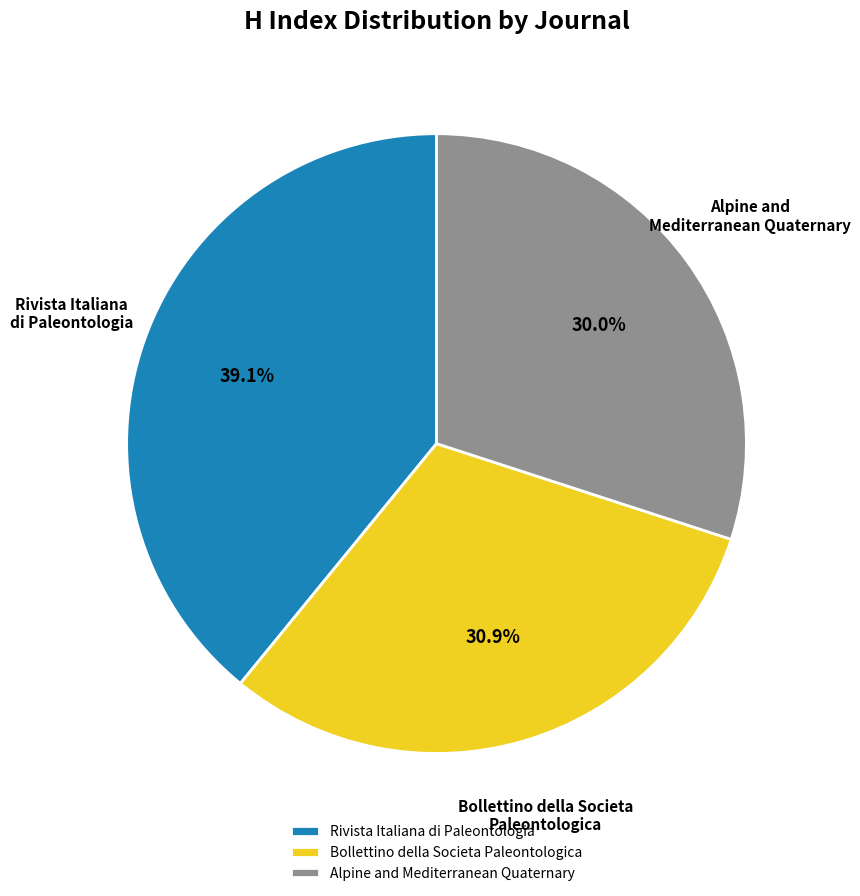

Between Alpine and Mediterranean Quaternary and Bollettino della Societa Paleontologica, which is larger?

Bollettino della Societa Paleontologica